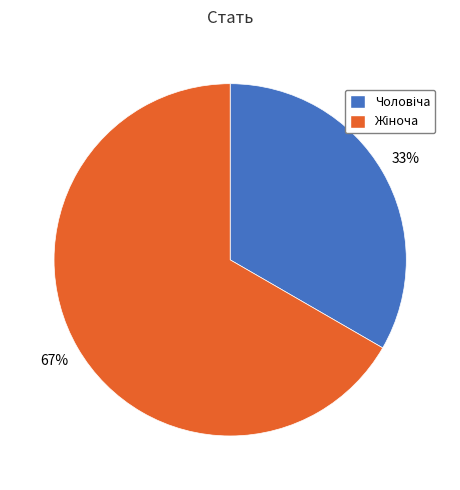

Is there a majority slice in this chart?

Yes